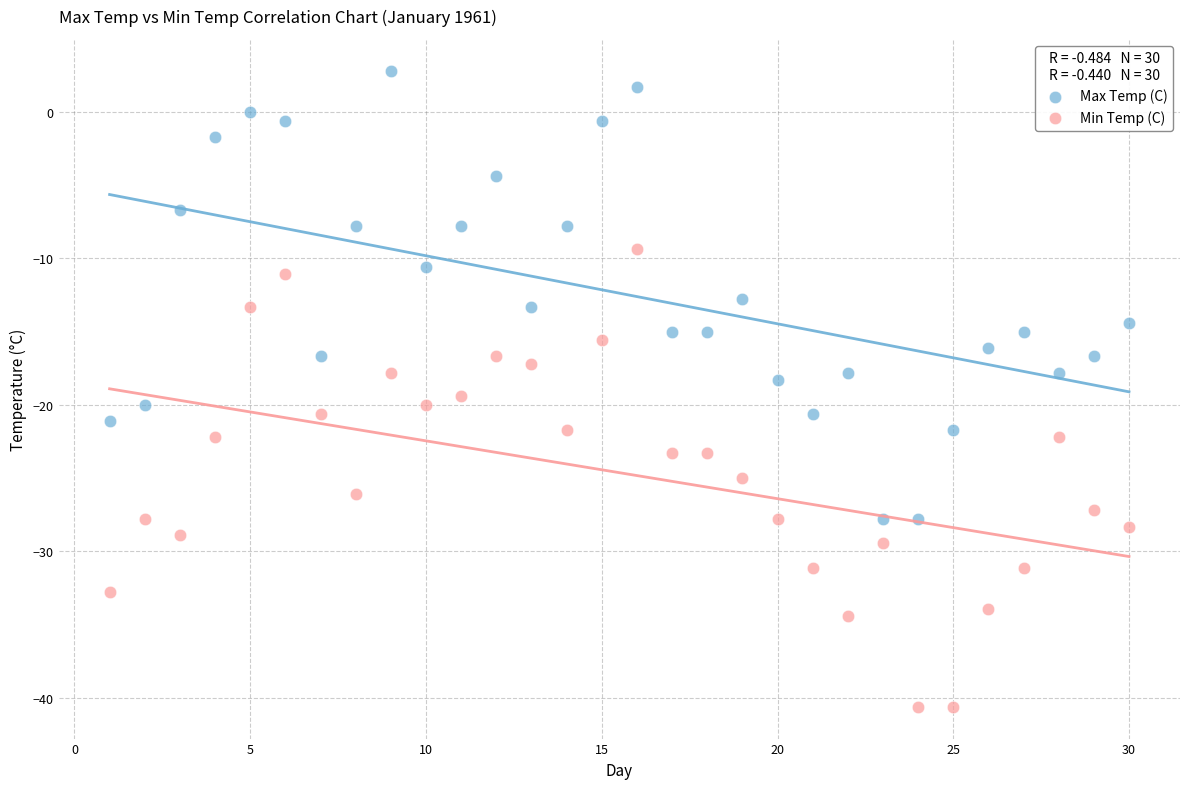

Which series reaches the maximum Y coordinate?

Max Temp (C)